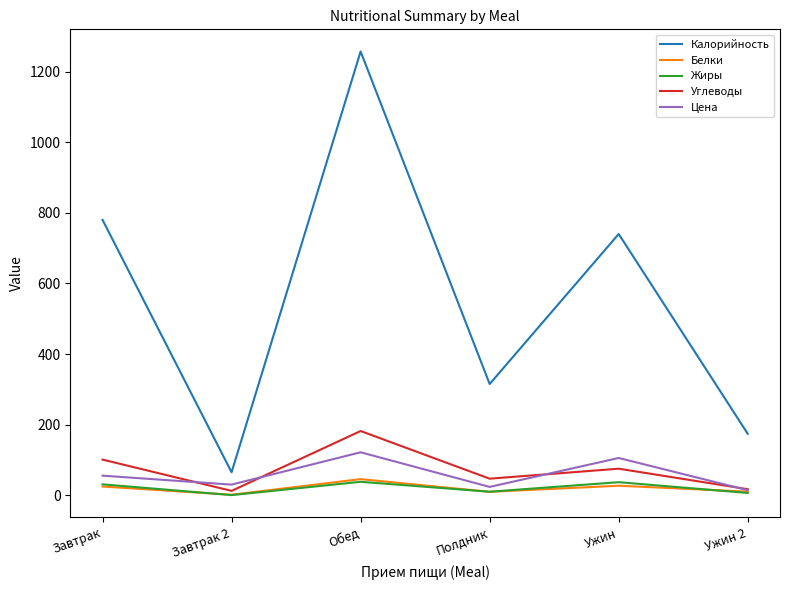

True or false: Углеводы and Калорийность intersect in this chart.

False